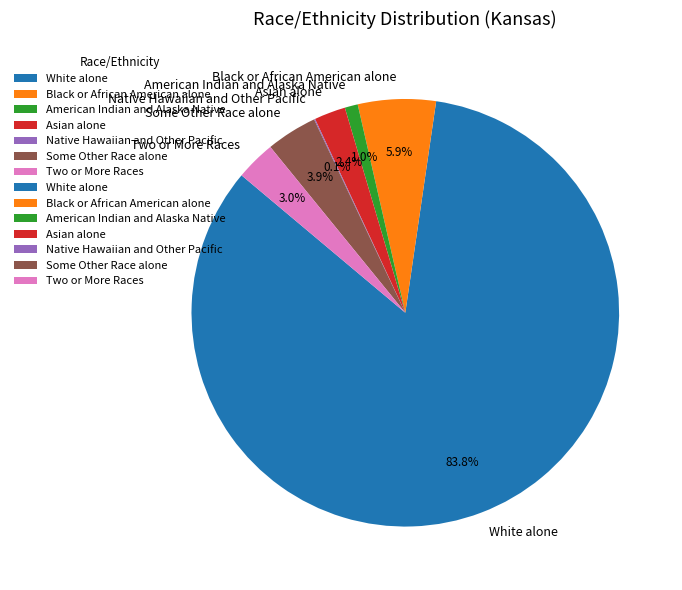

To the nearest percent, what percentage of the pie is Two or More Races?

3%